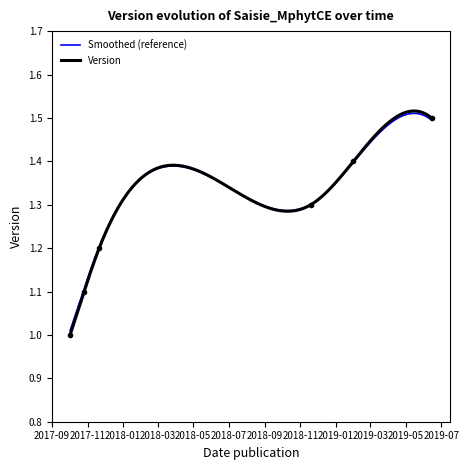

What position from the right is 2017-10-02?

6